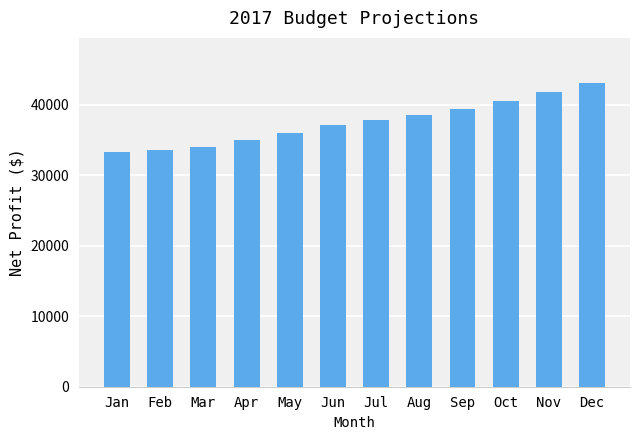

Which category has the highest value across all series?

Dec